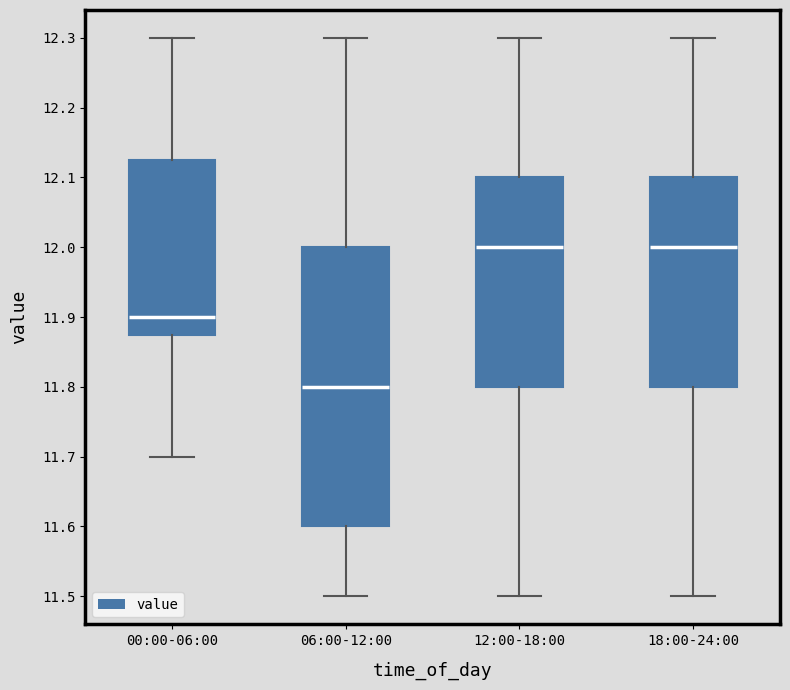

Reading left to right, transcribe this box plot: for each box, give where its median line is, the range the box spans, and where its two whiskers end, as read against the y-axis. The values are not printed on the chart, so give them approximately, as read against the axis.

00:00-06:00: median 11.90, box 11.88 to 12.13, whiskers 11.70 to 12.30
06:00-12:00: median 11.80, box 11.60 to 12.00, whiskers 11.50 to 12.30
12:00-18:00: median 12.00, box 11.80 to 12.10, whiskers 11.50 to 12.30
18:00-24:00: median 12.00, box 11.80 to 12.10, whiskers 11.50 to 12.30